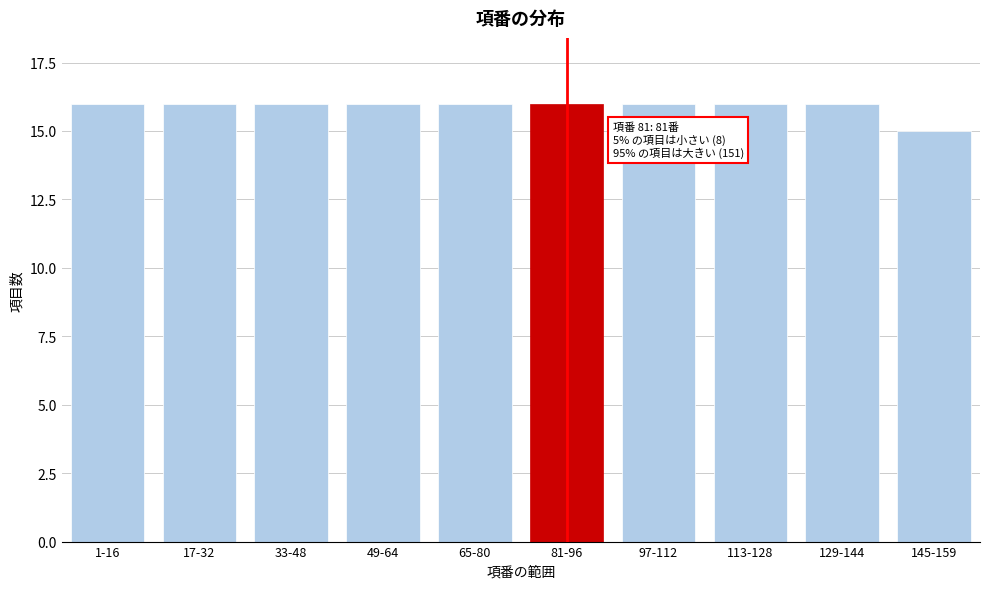

Reading left to right, list all the values displayed in this chart.

1-16=16	17-32=16	33-48=16	49-64=16	65-80=16	81-96=16	97-112=16	113-128=16	129-144=16	145-159=15